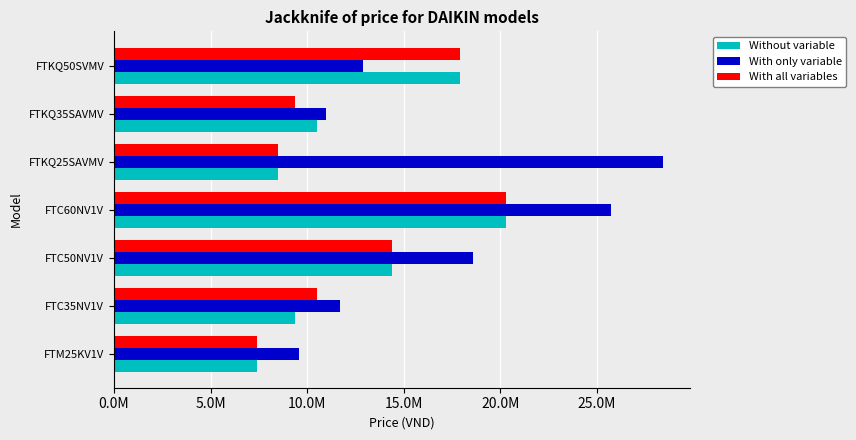

List the labels in order of With only variable value, smallest first.

FTM25KV1V, FTKQ35SAVMV, FTC35NV1V, FTKQ50SVMV, FTC50NV1V, FTC60NV1V, FTKQ25SAVMV